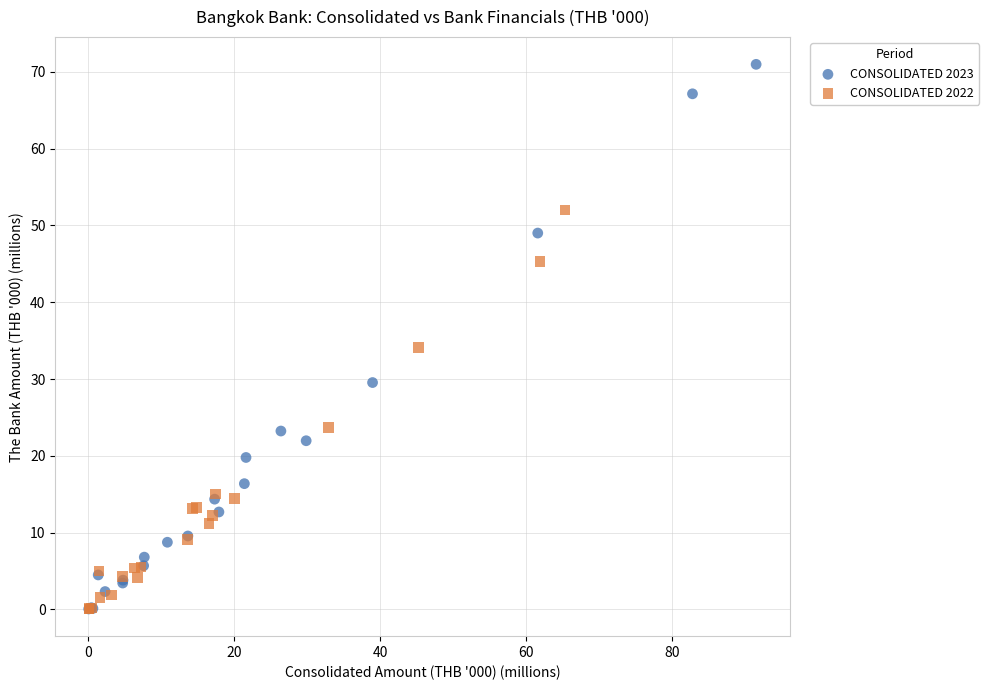

Which series has the largest Y range (max minus min)?

CONSOLIDATED 2023